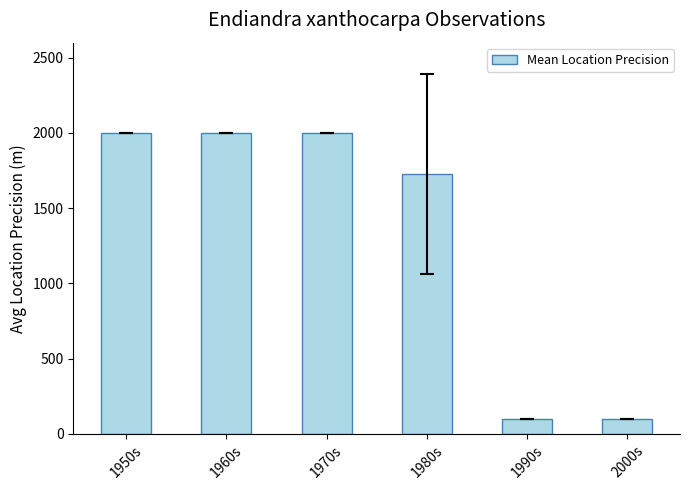

Count the values in the range 100 to 2000.

6